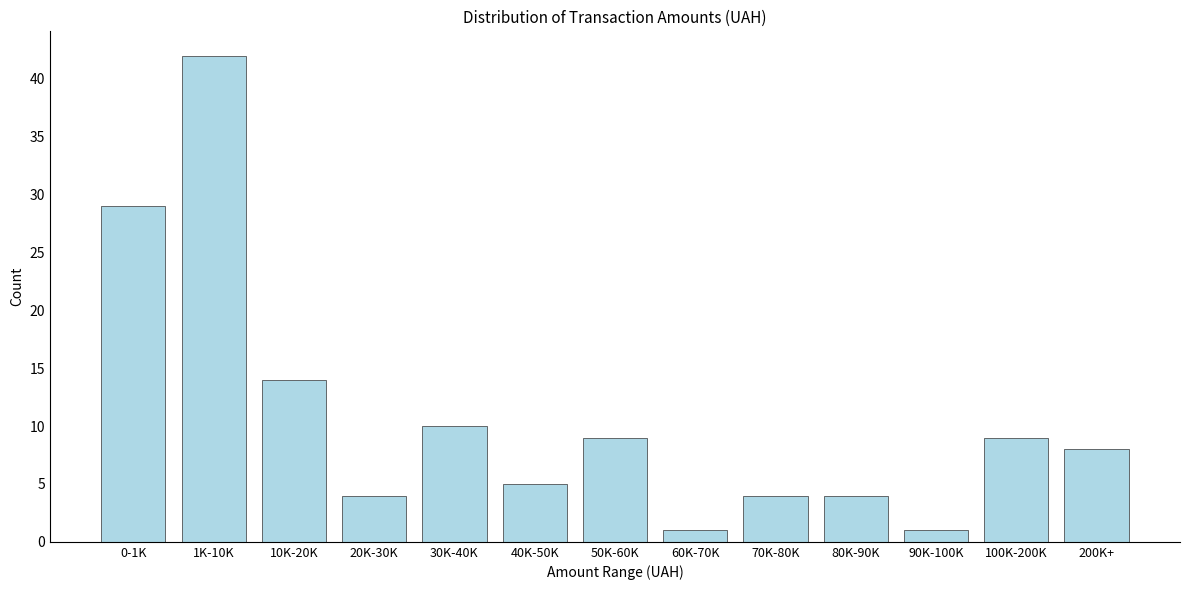

Reading left to right, list all the values displayed in this chart.

29	42	14	4	10	5	9	1	4	4	1	9	8